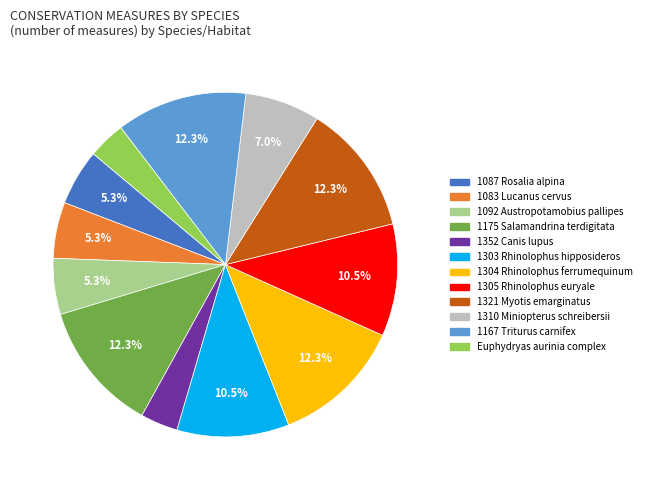

Approximately how many times larger is the value at 1303 Rhinolophus hipposideros compared to 1310 Miniopterus schreibersii?

1.5